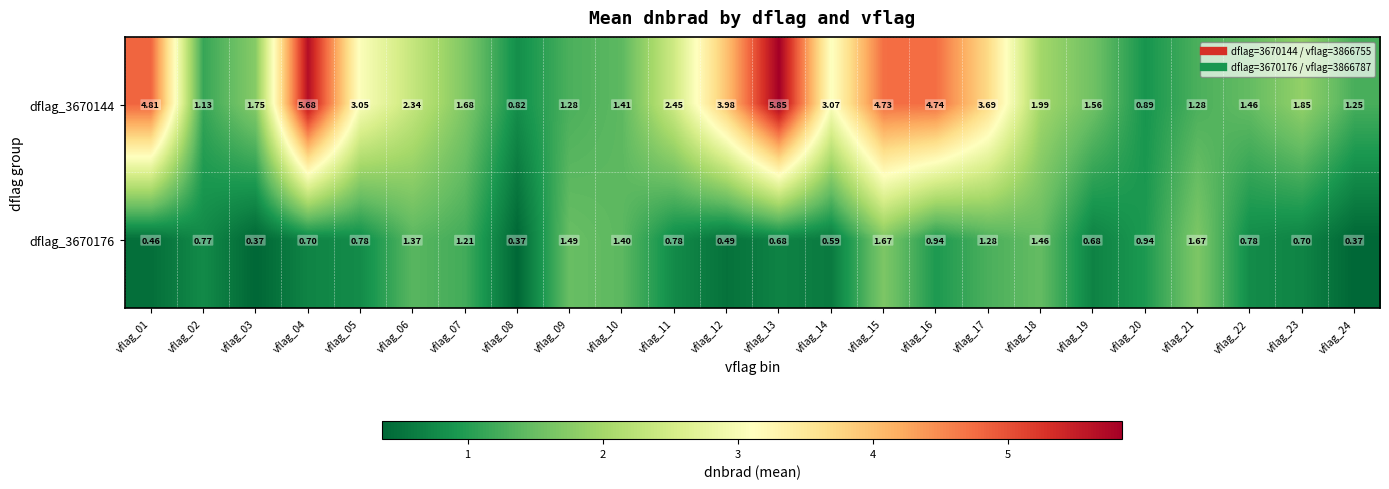

How many series are shown in this chart?

2